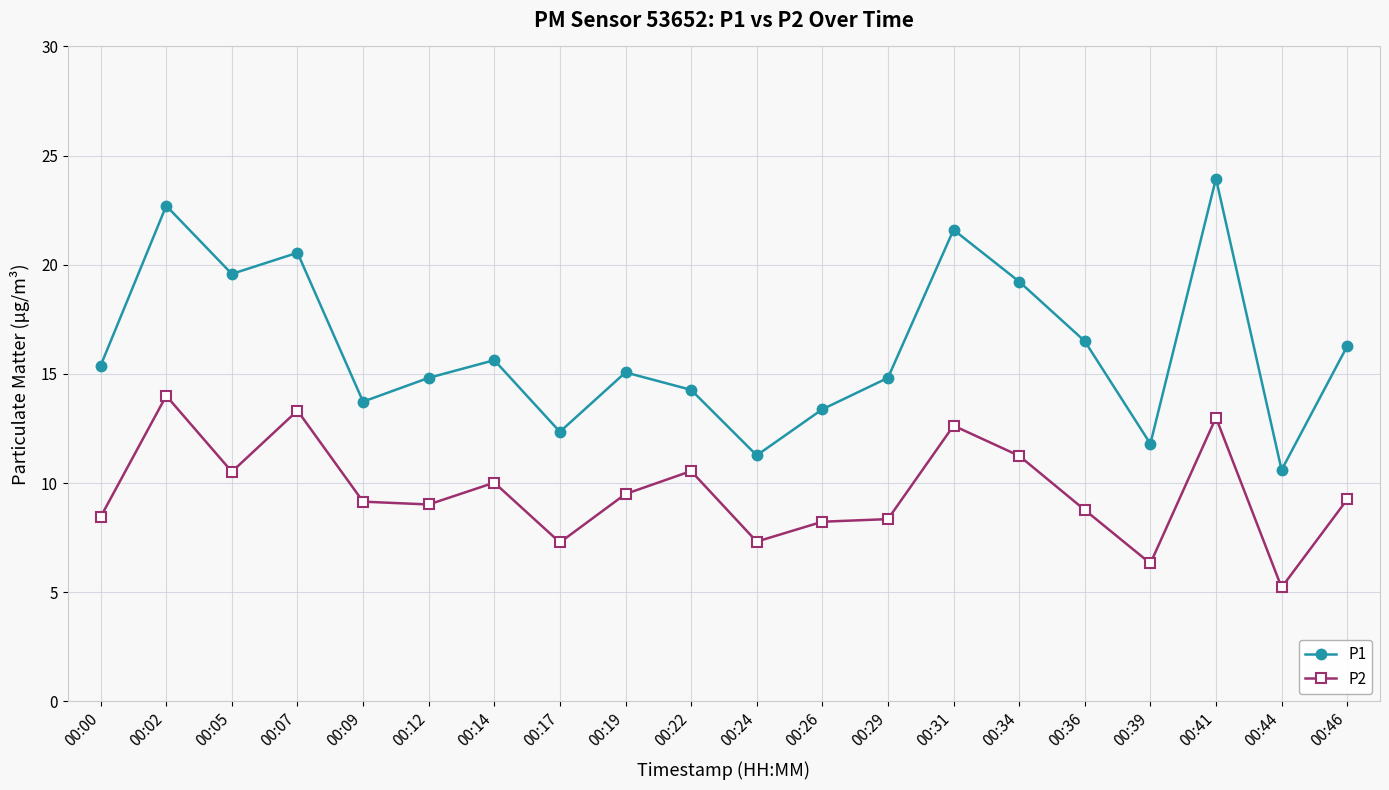

True or false: P2 and P1 intersect in this chart.

False